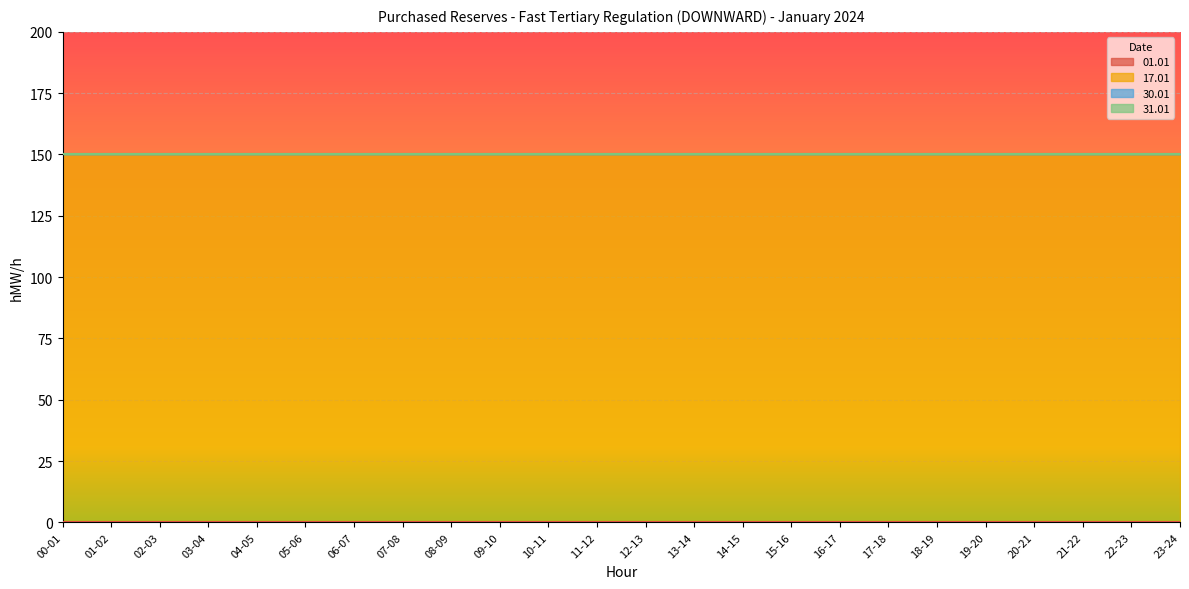

True or false: 17.01 has more than 2 points higher than both neighbors.

False